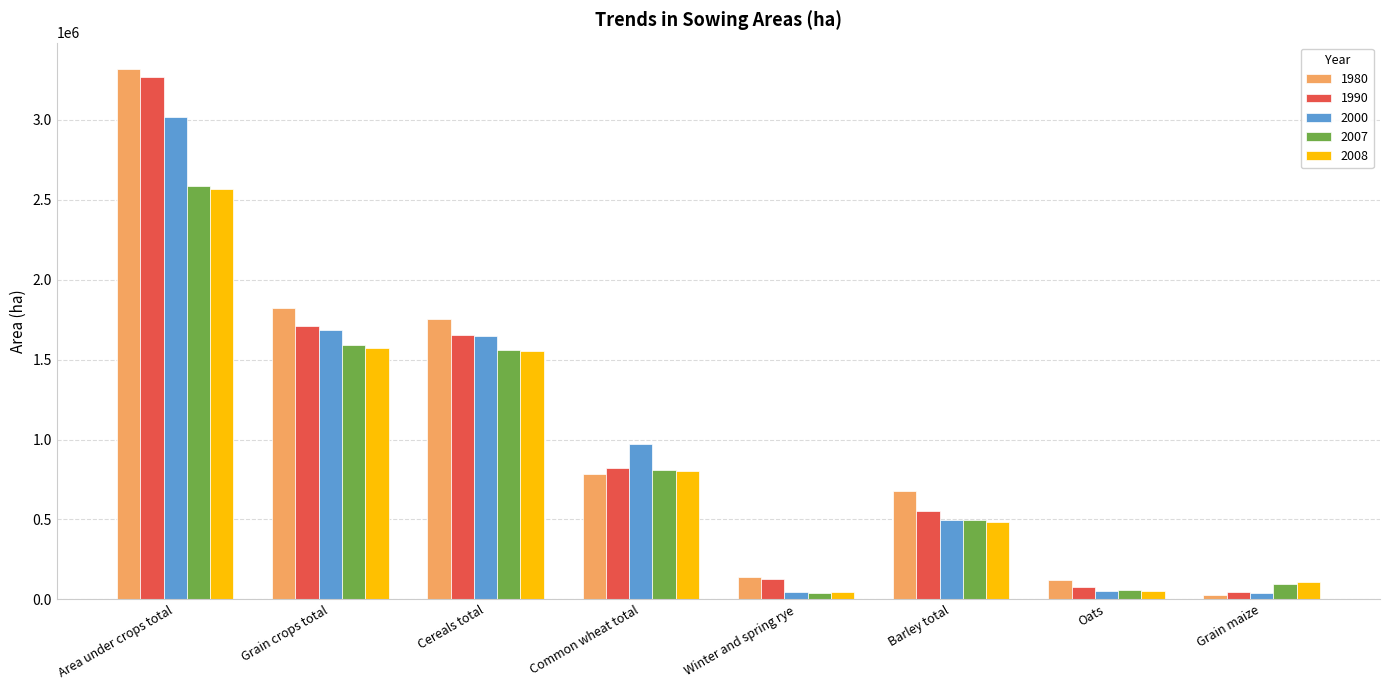

What is the label of the 3rd bar from the right?

Barley total